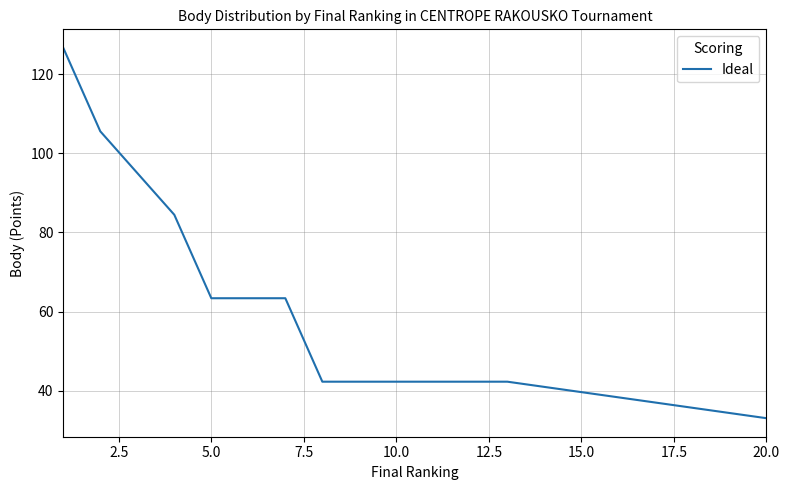

Is this an area chart (filled region under the line)?

No